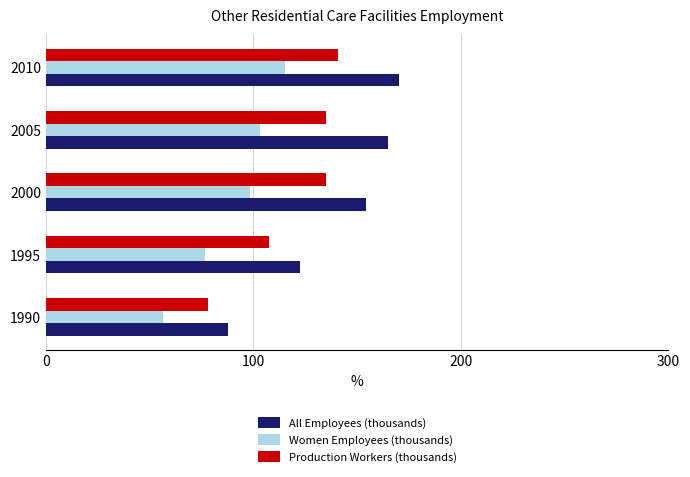

At which category is the sum across all series the highest?

2010